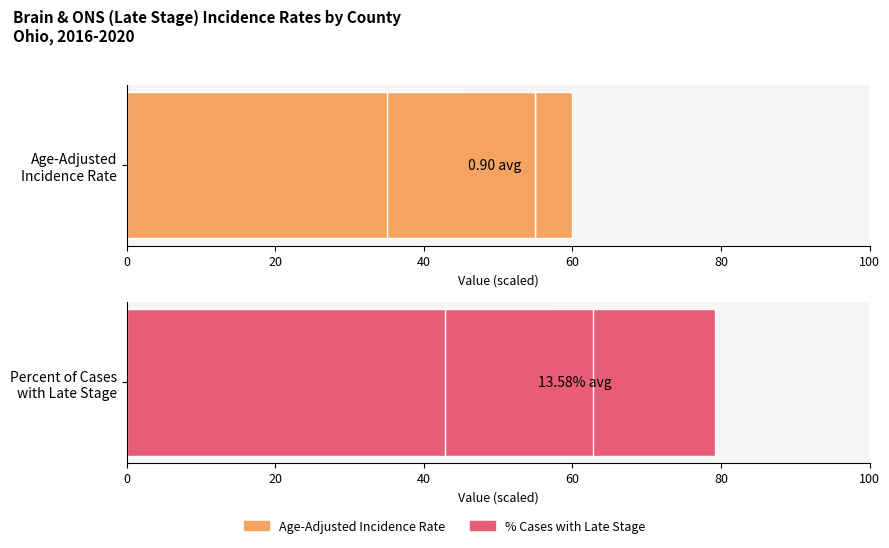

What is the average value of the Age-Adjusted Incidence Rate series?

0.9